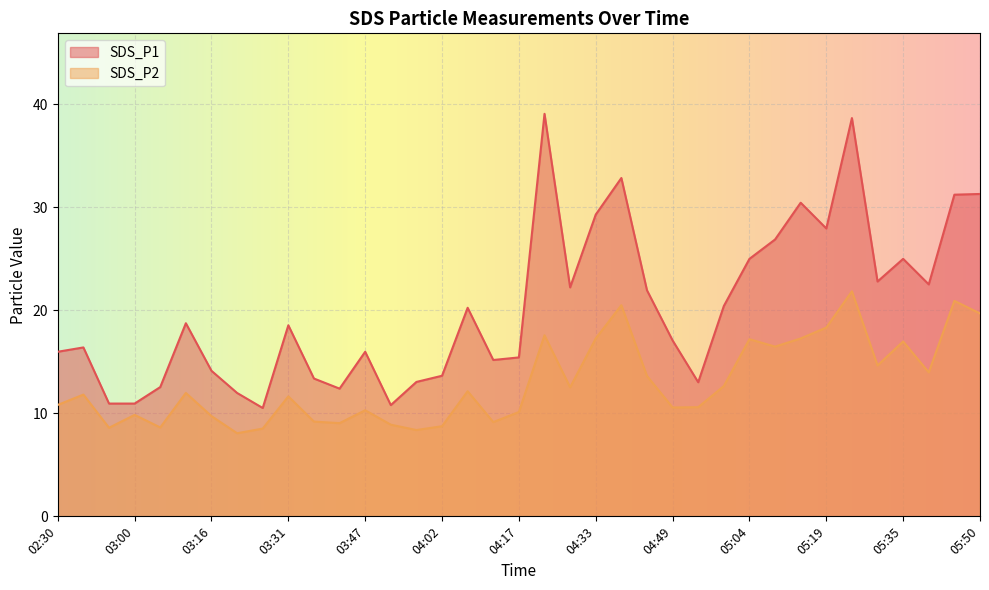

Reading left to right, list all the values displayed in this chart.

SDS_P1: 16.0	16.4	10.9	10.9	12.6	18.8	14.1	12.0	10.5	18.6	13.4	12.4	16.0	10.8	13.1	13.7	20.2	15.2	15.4	39.1	22.2	29.3	32.9	21.9	17.1	13.0	20.4	25.0	26.9	30.4	27.9	38.7	22.8	25.0	22.5	31.2	31.3
SDS_P2: 10.8	11.8	8.6	9.8	8.6	12.0	9.7	8.1	8.5	11.7	9.2	9.1	10.3	8.9	8.4	8.8	12.2	9.2	10.1	17.6	12.5	17.3	20.5	13.6	10.6	10.6	12.7	17.2	16.5	17.3	18.3	21.9	14.7	17.0	14.0	20.9	19.7